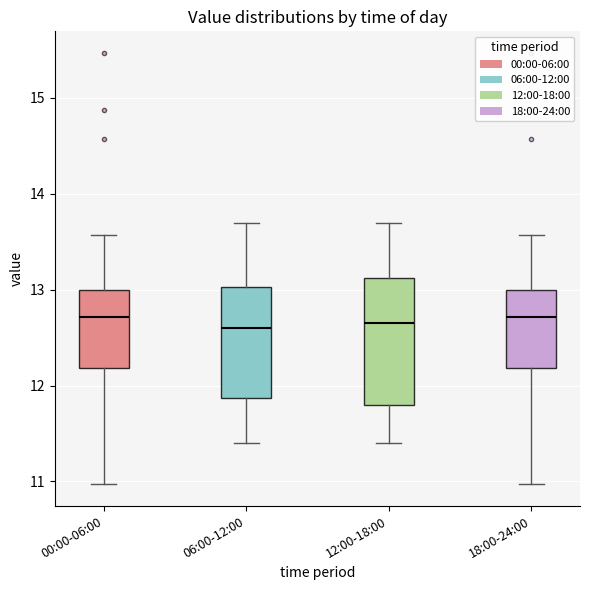

Which box is the tallest, from its lower edge to its upper edge?

12:00-18:00